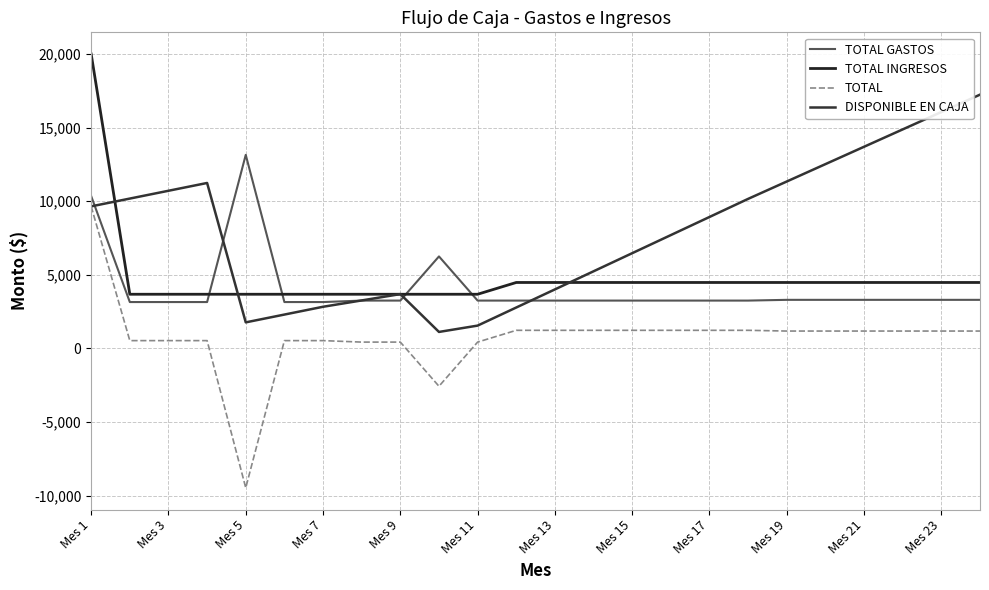

What are all the series names shown in the legend?

TOTAL GASTOS, TOTAL INGRESOS, TOTAL, DISPONIBLE EN CAJA